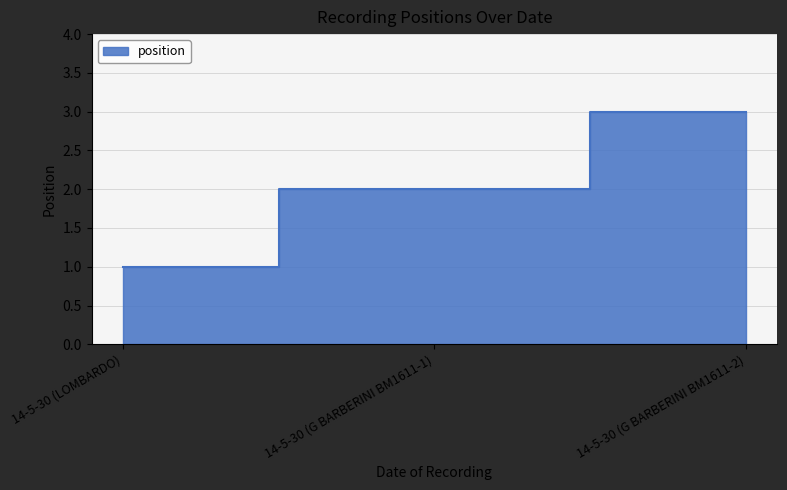

At which category does the chart reach its minimum across all series?

14-5-30 (LOMBARDO)